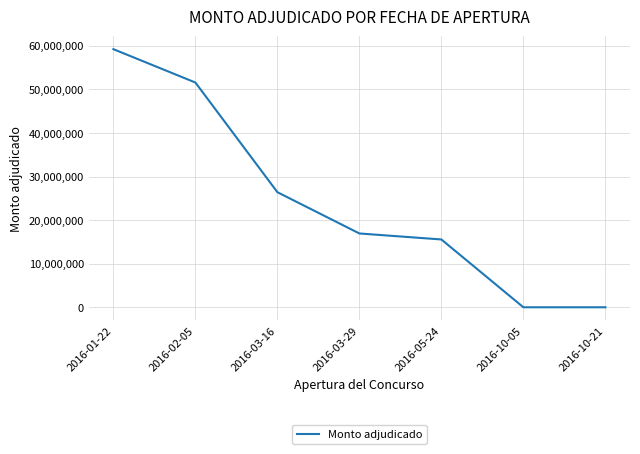

What position from the left is 2016-03-29?

4